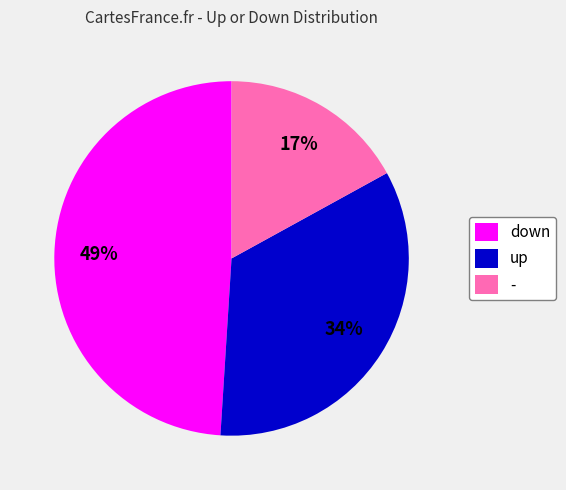

Is it true that up is 34% of the pie?

True